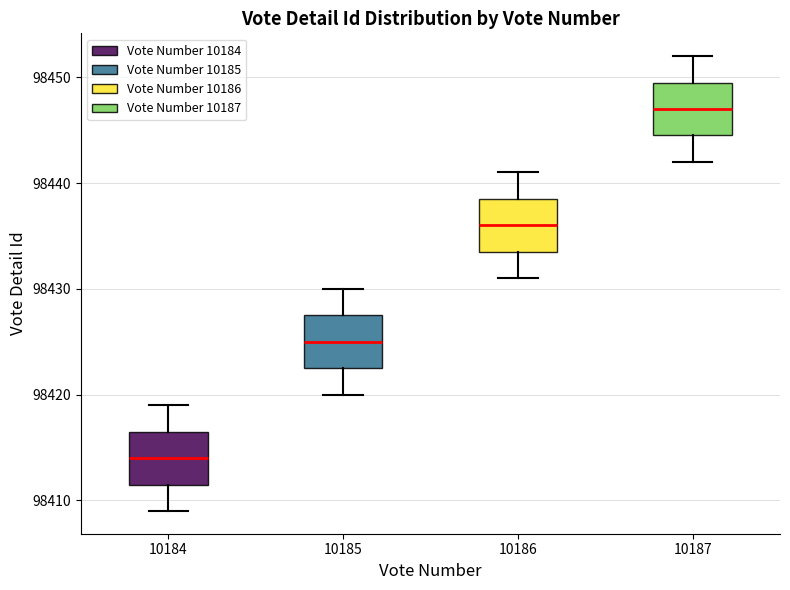

Which box has the highest median line?

10187